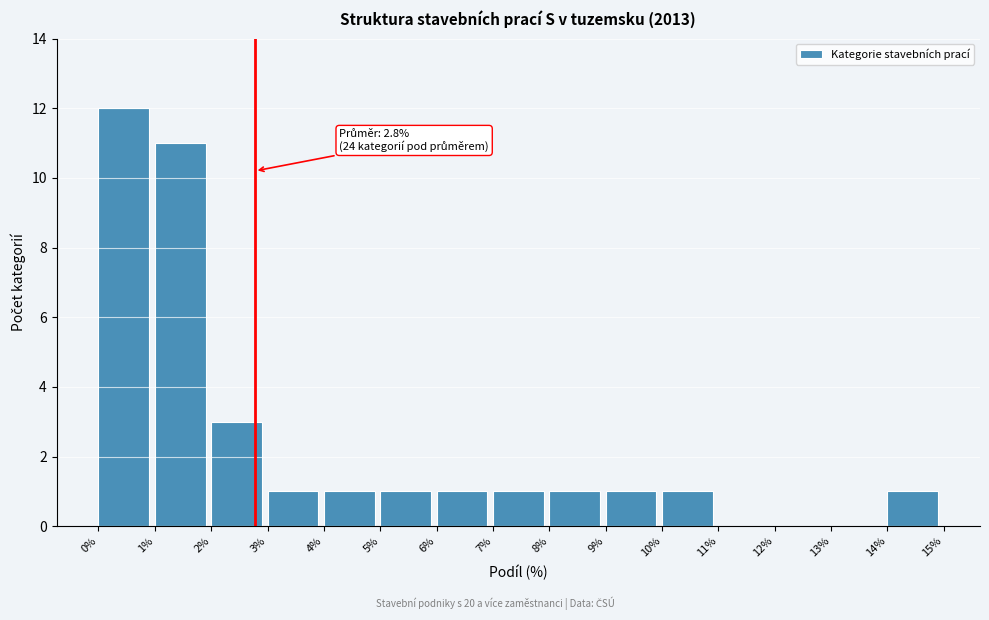

Which range on the x-axis has the tallest bar?

0% to 1%